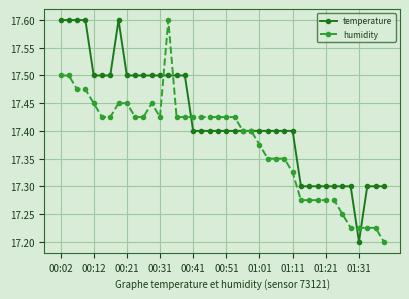

What is the difference between the maximum and minimum values in the humidity series?

0.4